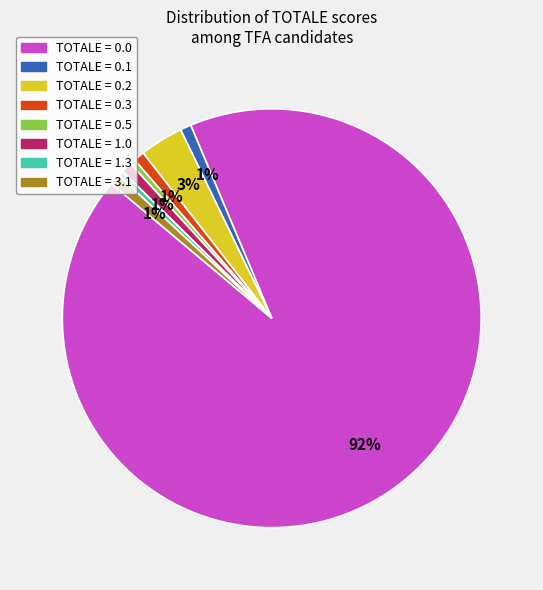

Is there any slice that represents more than half of the pie?

Yes